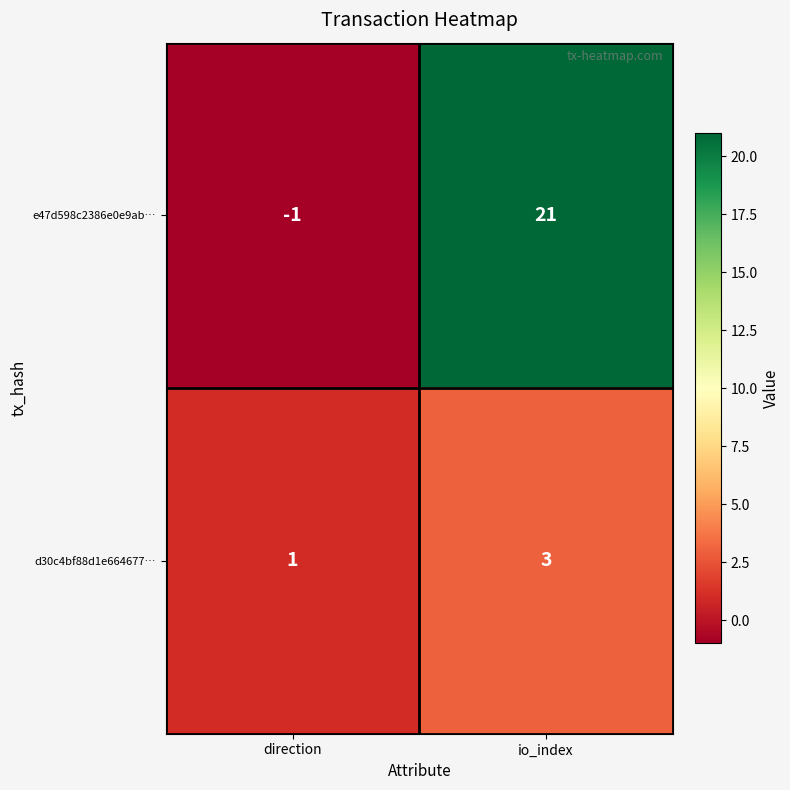

Is it true that e47d598c2386e0e9ab… equals -1 at direction?

True